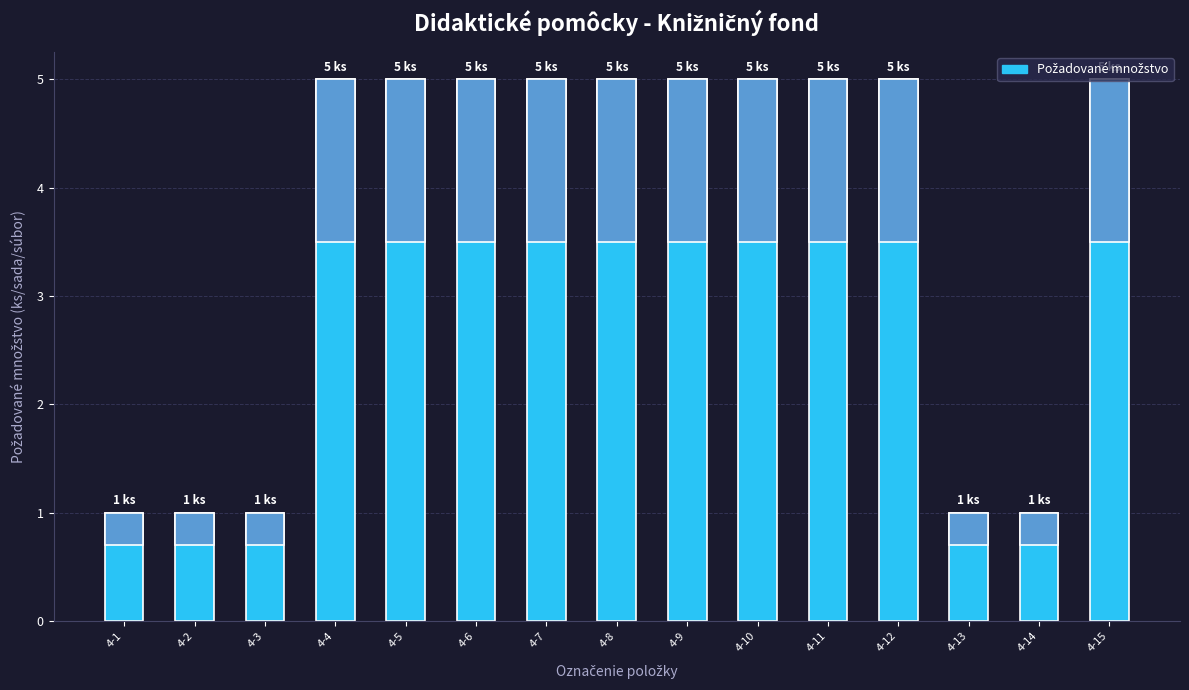

Between 4-7 and 4-13, which series saw the biggest shift?

Požadované množstvo